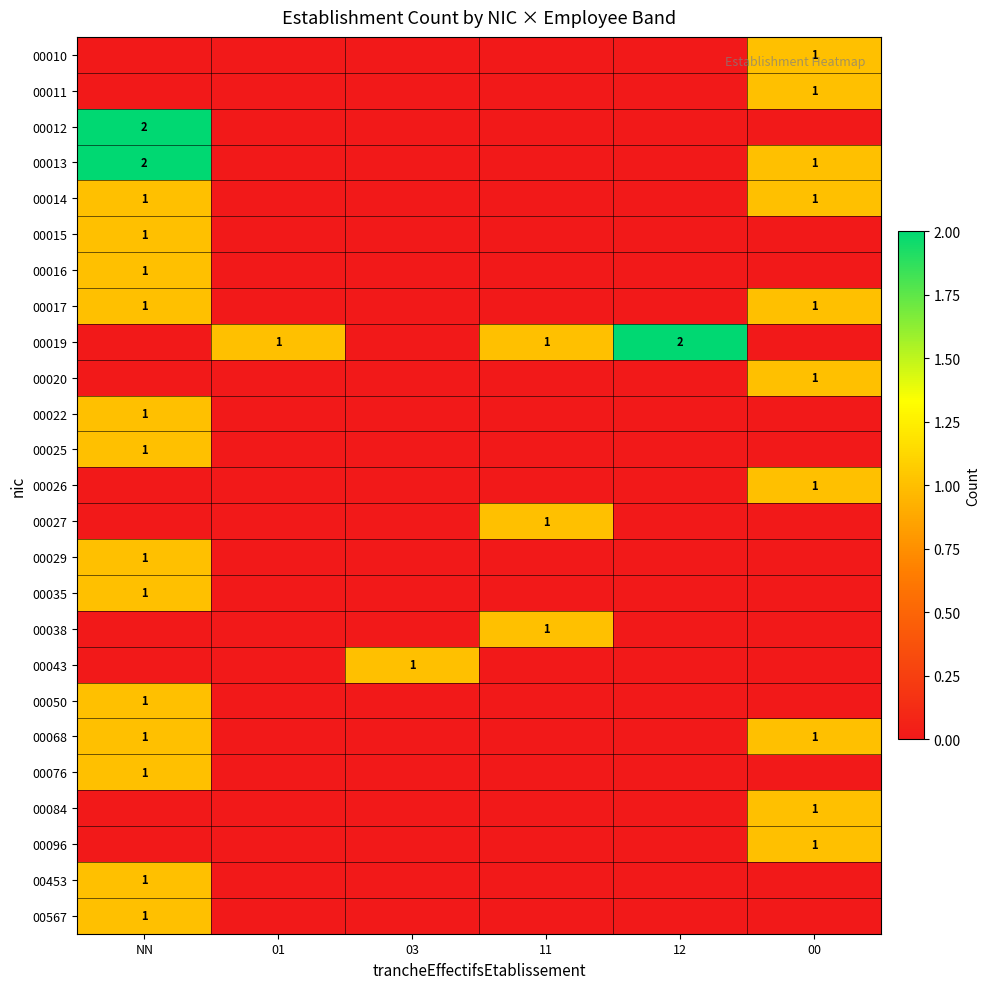

What is the difference between the highest and lowest values at 12?

2